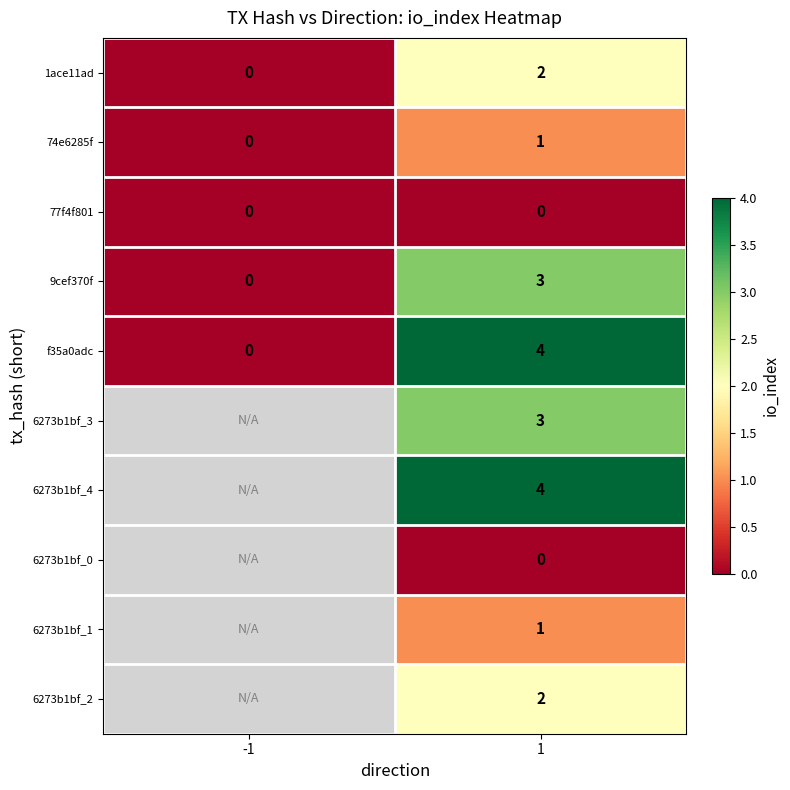

The value of 1ace11ad at 1 is 2. True or false?

True